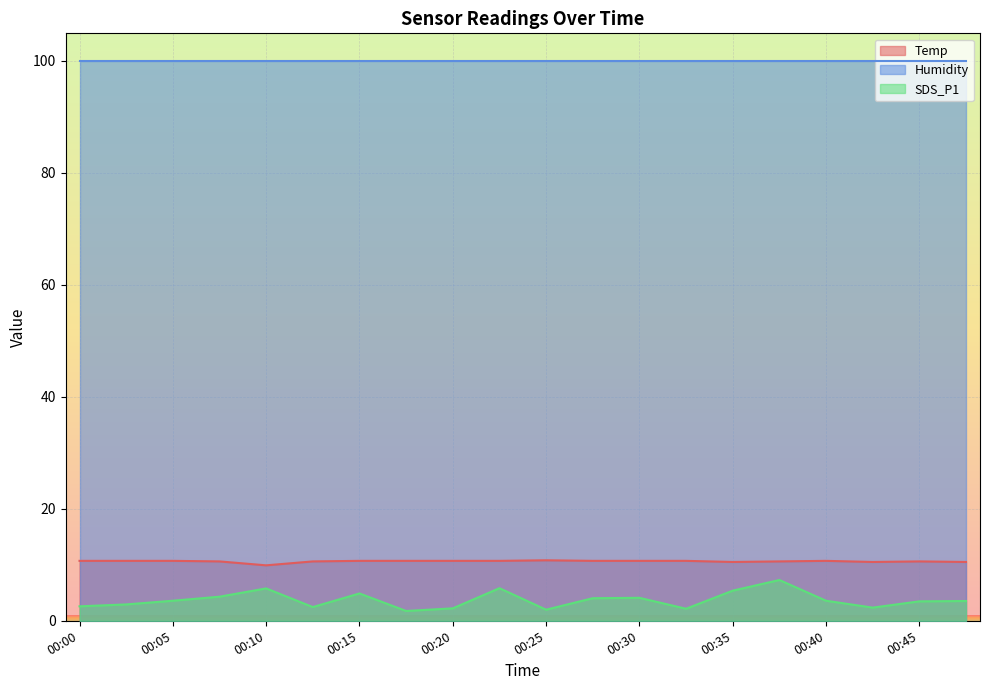

Is the value of Temp at 00:20 greater than the value of Humidity at 00:15?

No